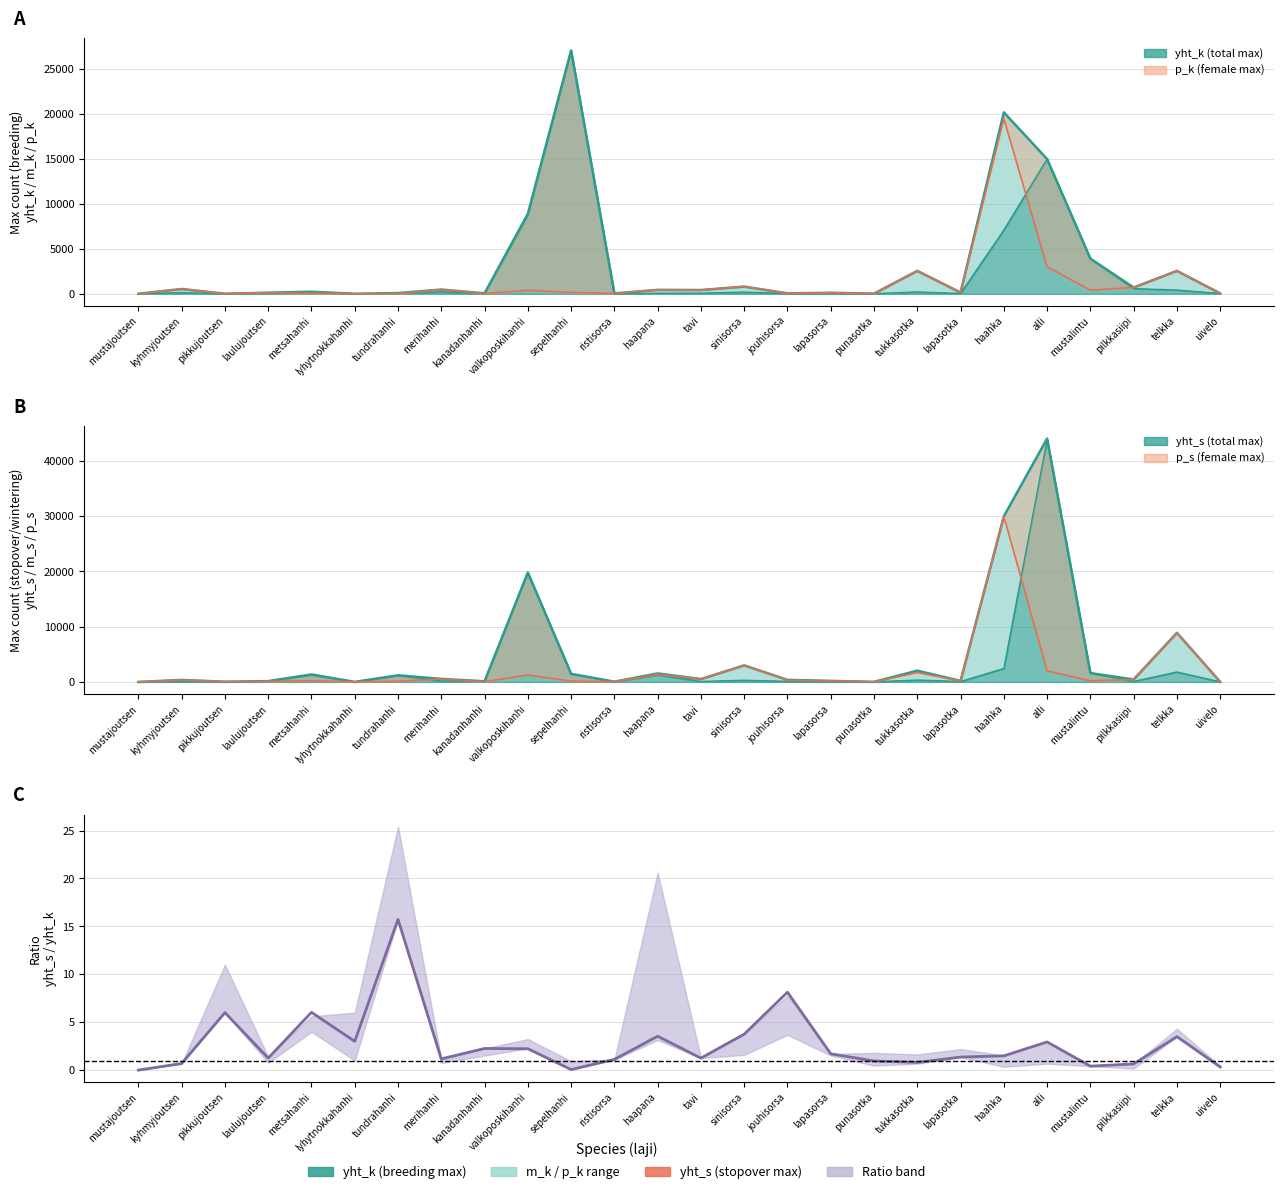

Rank the series by their maximum value, from highest to lowest.

yht_s (max observed), p_s (female max), yht_k (max observed), p_k (female max), yht_s / yht_k